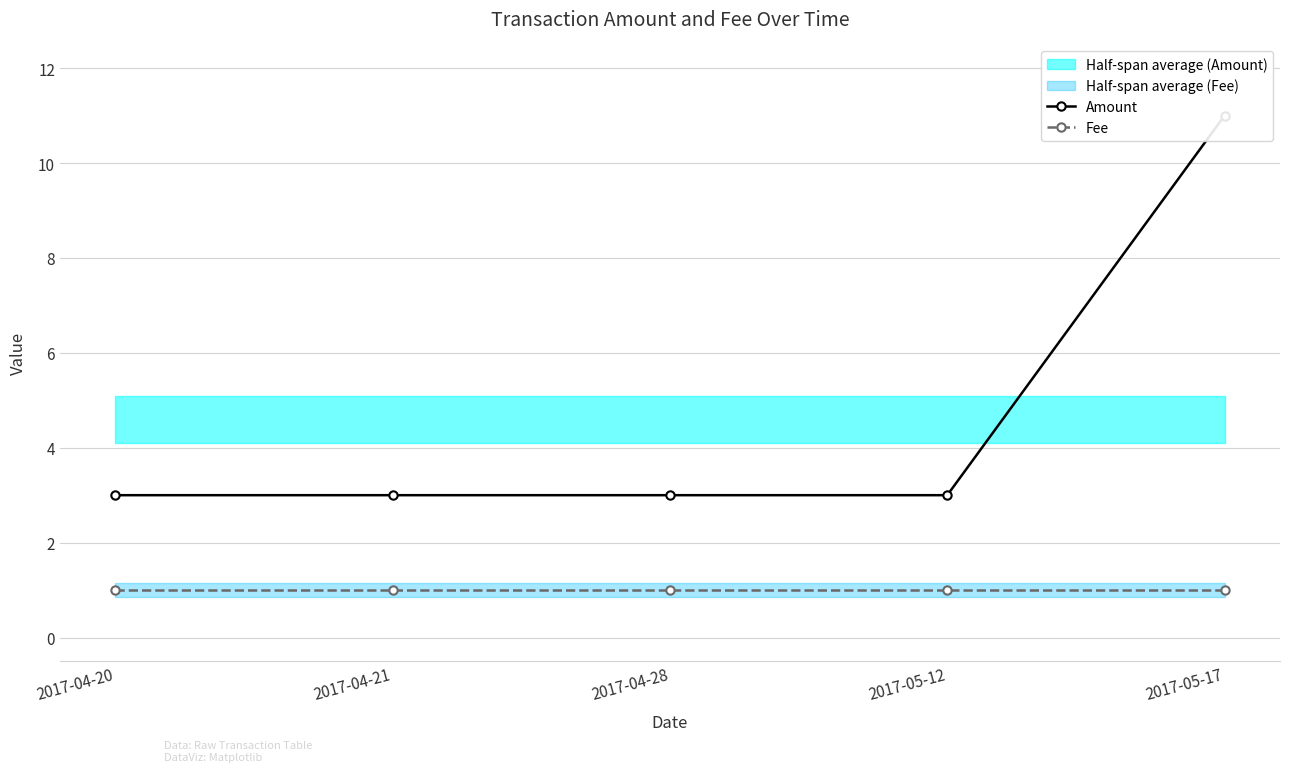

Reading left to right, extract all data points from this chart.

Amount: 2017-04-20=3	2017-04-21=3	2017-04-28=3	2017-05-12=3	2017-05-17=11
Fee: 2017-04-20=1	2017-04-21=1	2017-04-28=1	2017-05-12=1	2017-05-17=1